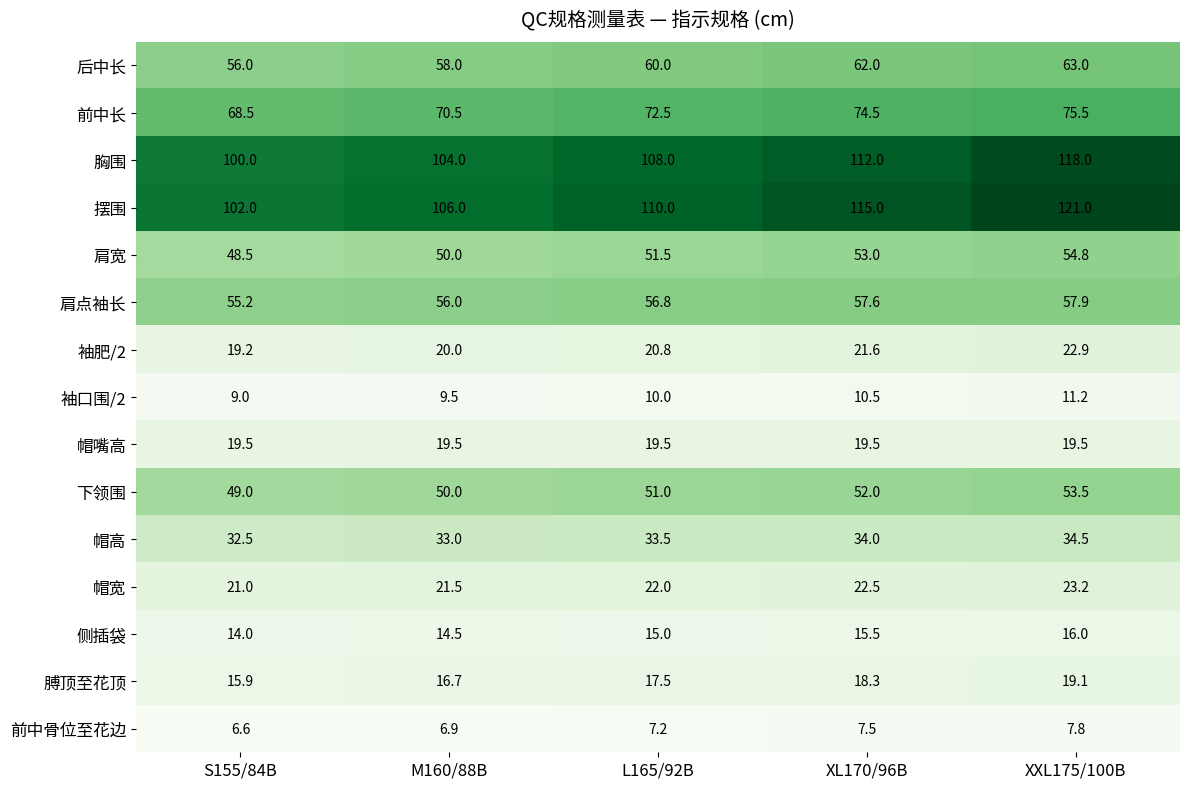

How many values in the 后中长 series are below 60?

2